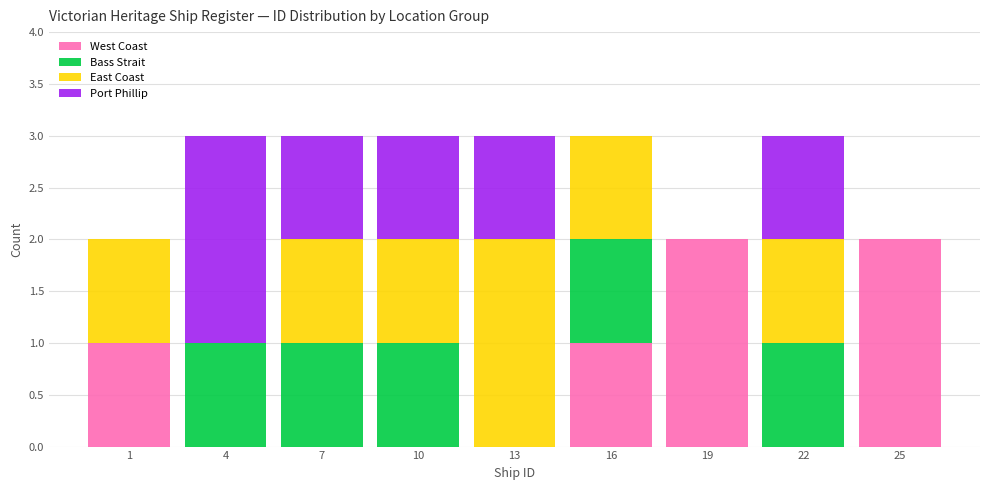

What is the total value across all series at 22?

3